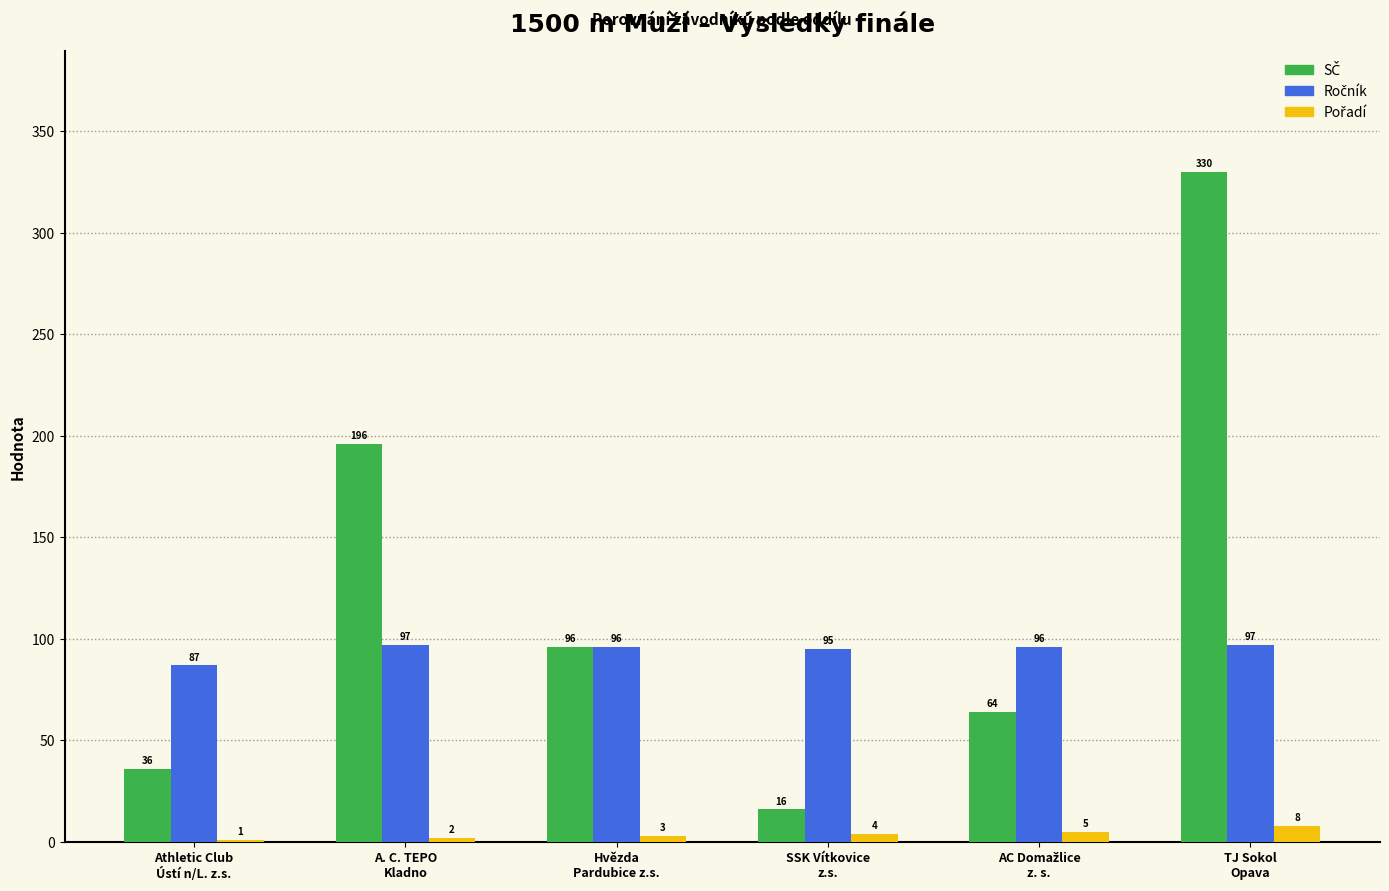

How many groups of bars are there?

6